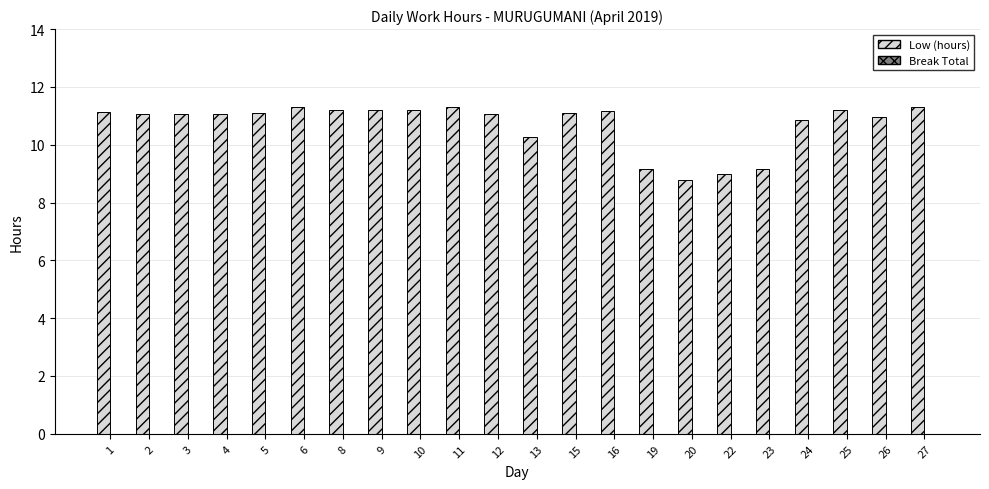

At which label is the value closest to 10?

13